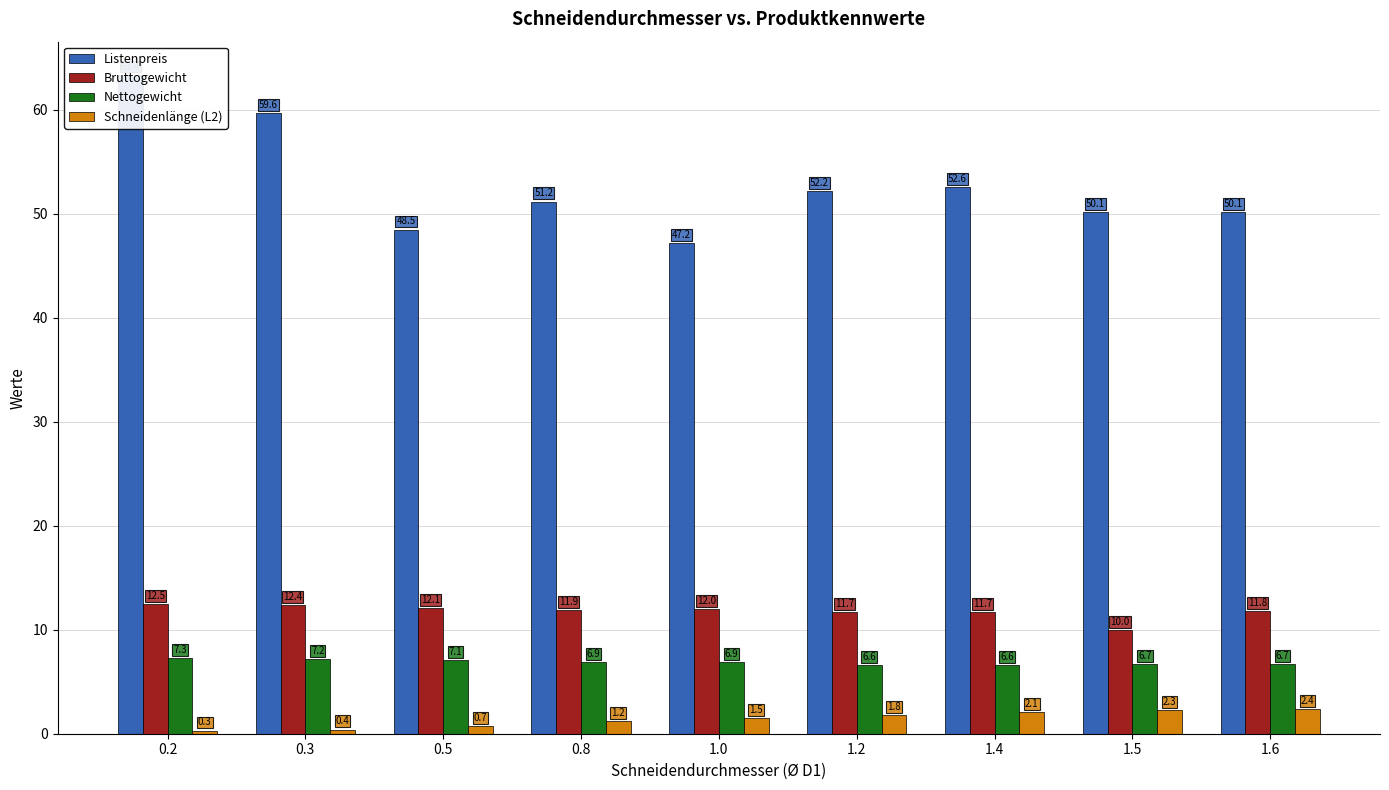

Which category has the lowest value in the Schneidenlänge (L2) series?

0.2